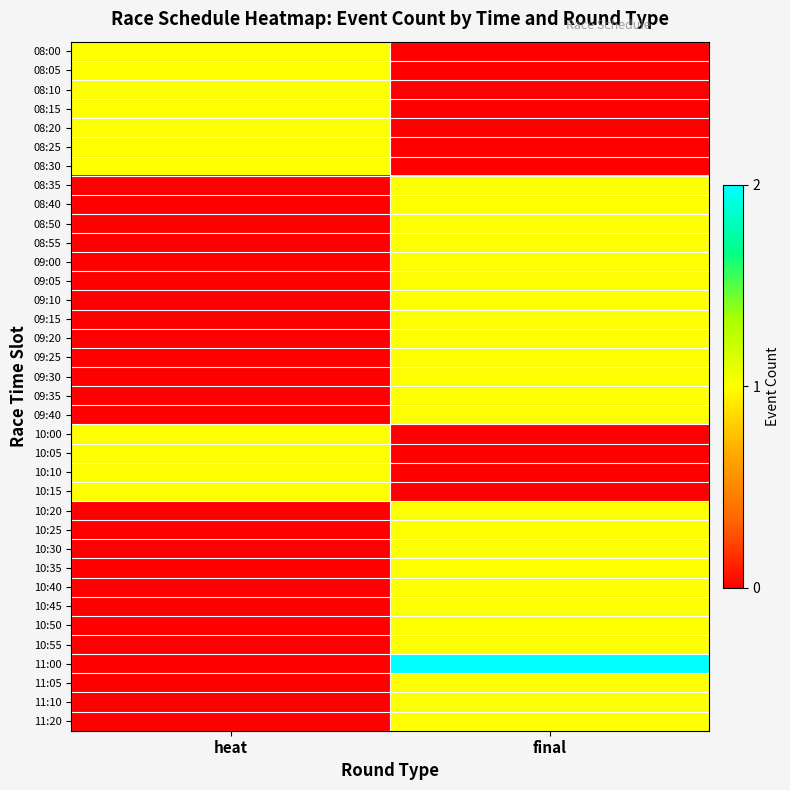

Reading left to right, list all the values displayed in this chart.

08:00: heat=1	final=0
08:05: heat=1	final=0
08:10: heat=1	final=0
08:15: heat=1	final=0
08:20: heat=1	final=0
08:25: heat=1	final=0
08:30: heat=1	final=0
08:35: heat=0	final=1
08:40: heat=0	final=1
08:50: heat=0	final=1
08:55: heat=0	final=1
09:00: heat=0	final=1
09:05: heat=0	final=1
09:10: heat=0	final=1
09:15: heat=0	final=1
09:20: heat=0	final=1
09:25: heat=0	final=1
09:30: heat=0	final=1
09:35: heat=0	final=1
09:40: heat=0	final=1
10:00: heat=1	final=0
10:05: heat=1	final=0
10:10: heat=1	final=0
10:15: heat=1	final=0
10:20: heat=0	final=1
10:25: heat=0	final=1
10:30: heat=0	final=1
10:35: heat=0	final=1
10:40: heat=0	final=1
10:45: heat=0	final=1
10:50: heat=0	final=1
10:55: heat=0	final=1
11:00: heat=0	final=2
11:05: heat=0	final=1
11:10: heat=0	final=1
11:20: heat=0	final=1